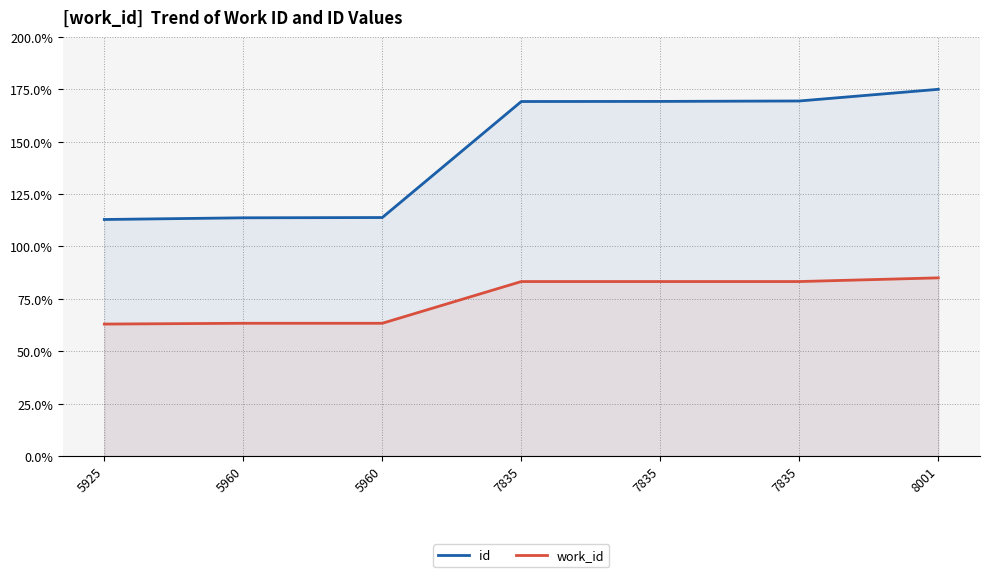

Rank the categories by work_id value from lowest to highest.

5925, 5960, 5960, 7835, 7835, 7835, 8001